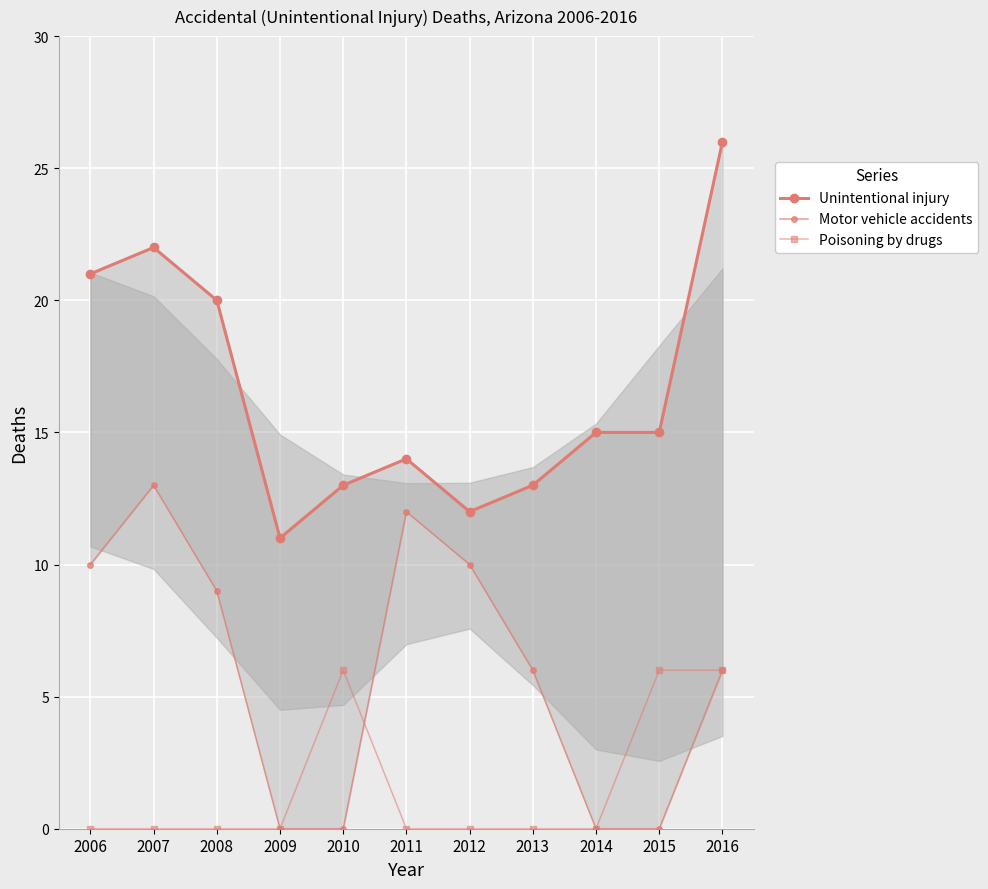

Between 2007 and 2013, which is larger?

2007